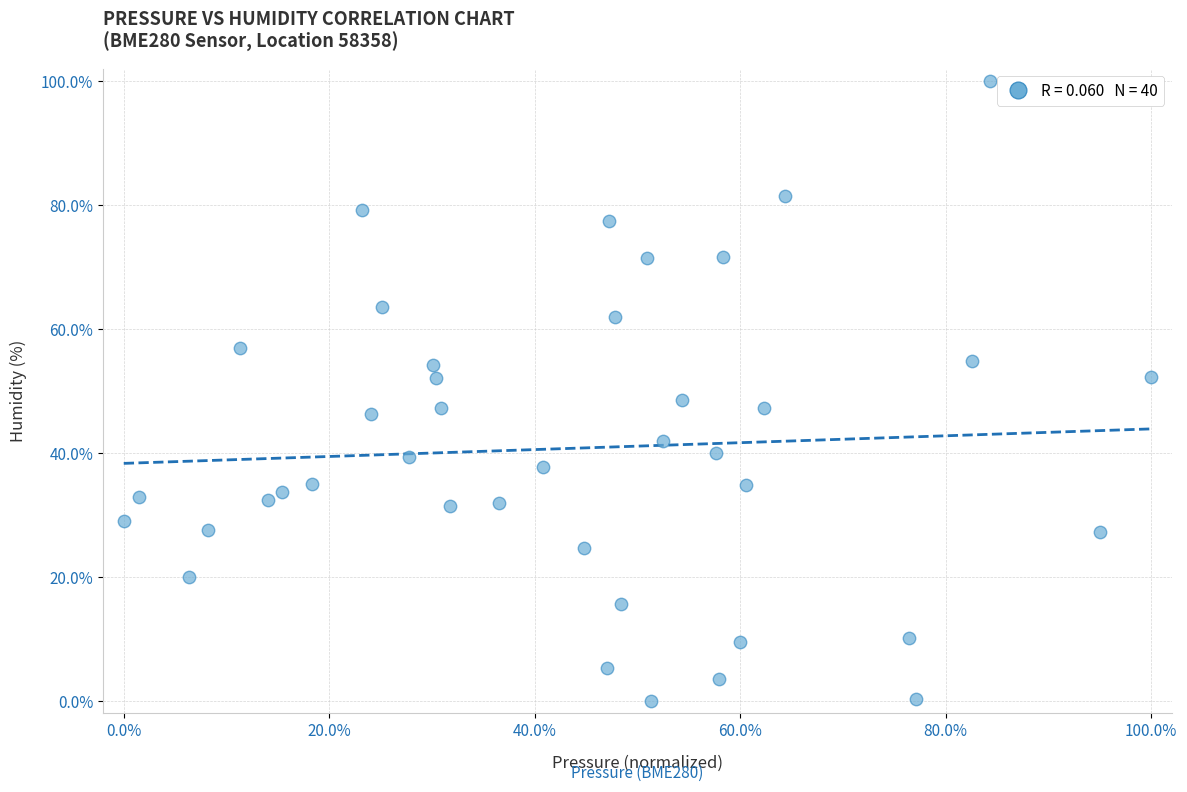

What is the range of Y values (max minus min)?

100.0